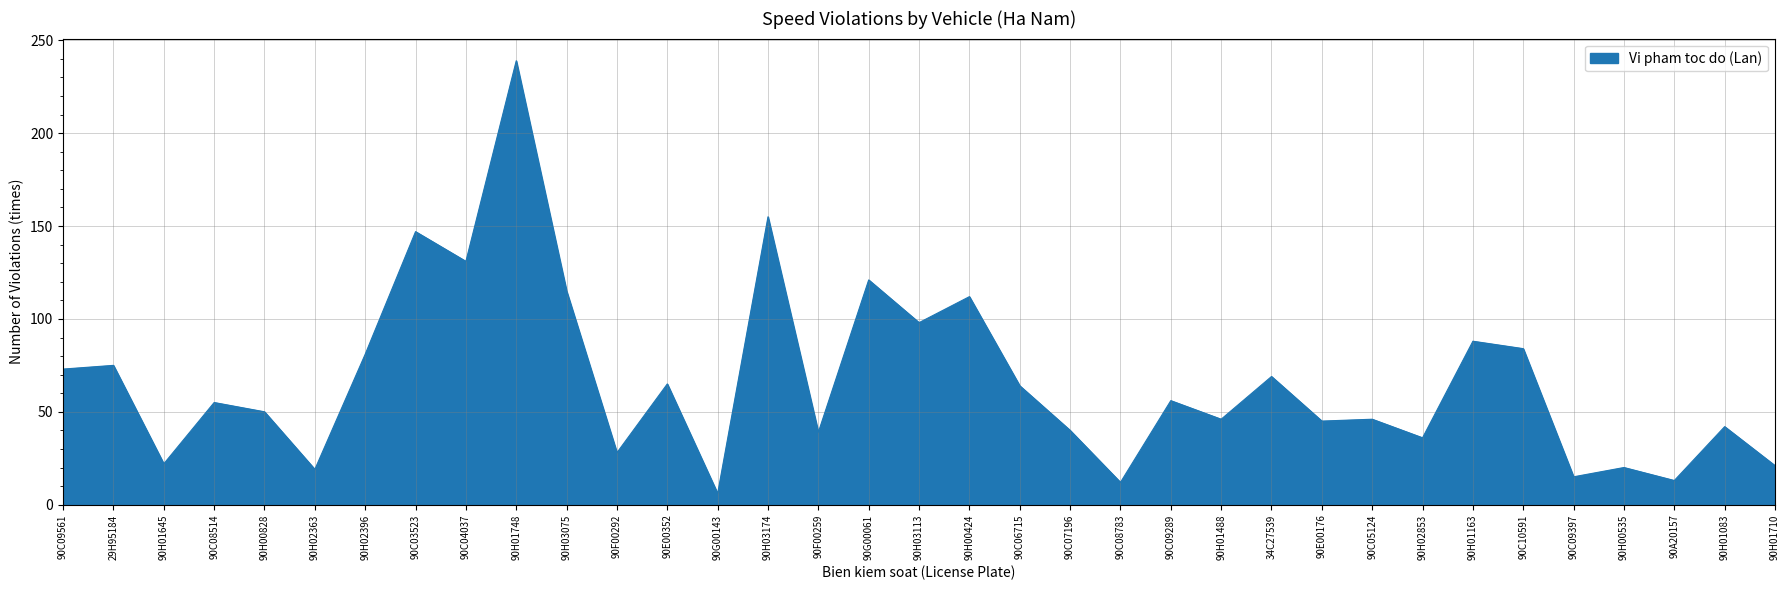

At which category does the chart reach its minimum across all series?

90G00143